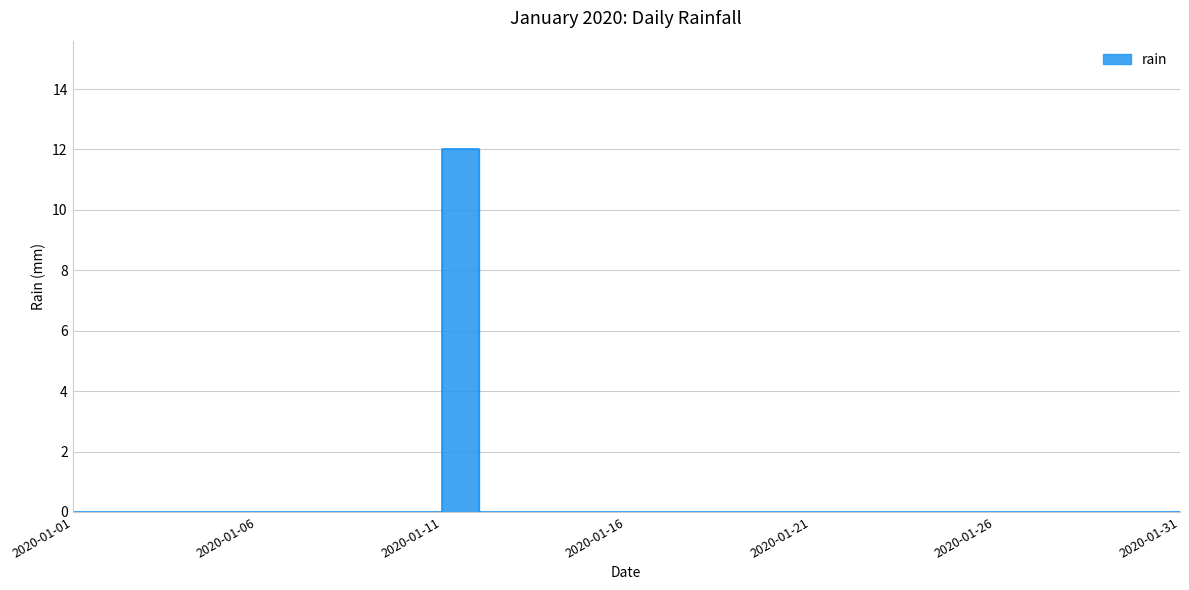

Between 2020-01-18 and 2020-01-02, which is larger?

2020-01-18